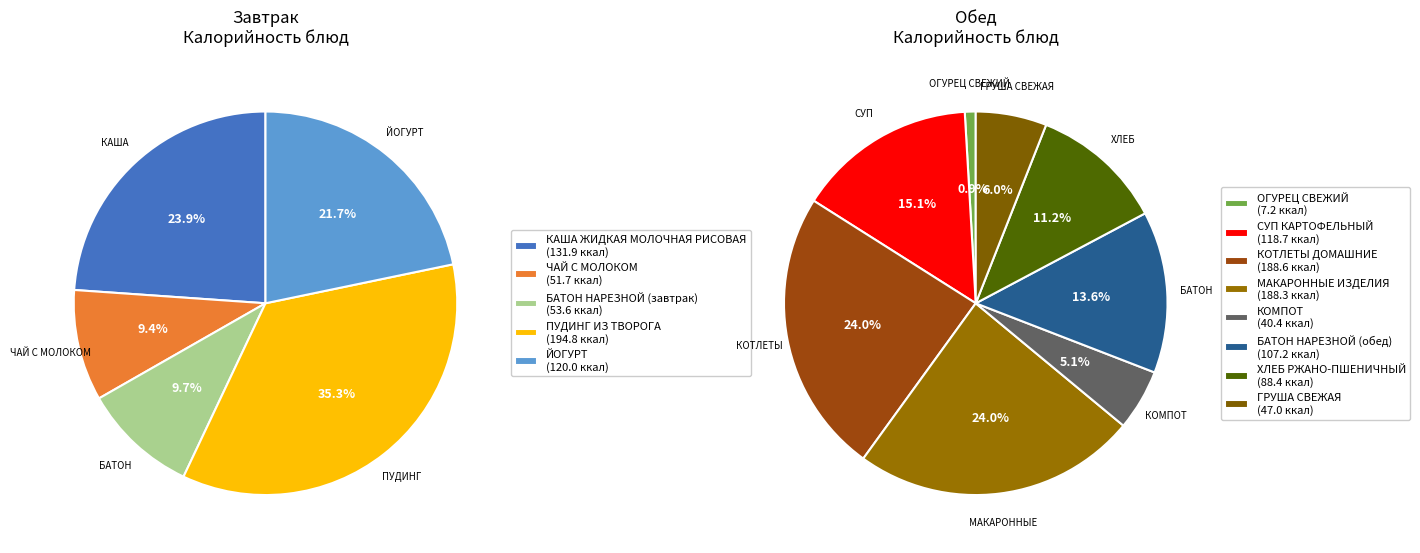

Which slice is the smallest?

ОГУРЕЦ СВЕЖИЙ